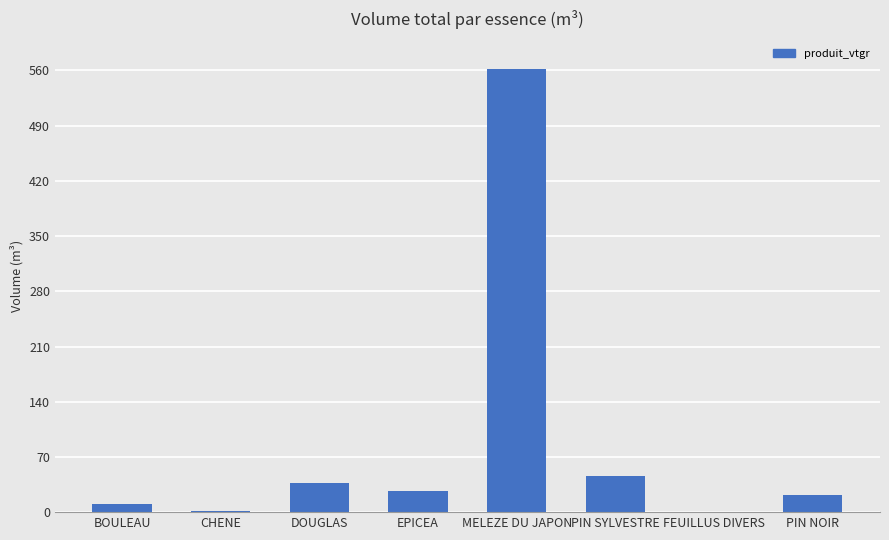

What is the sum of the values at EPICEA and DOUGLAS?

63.2